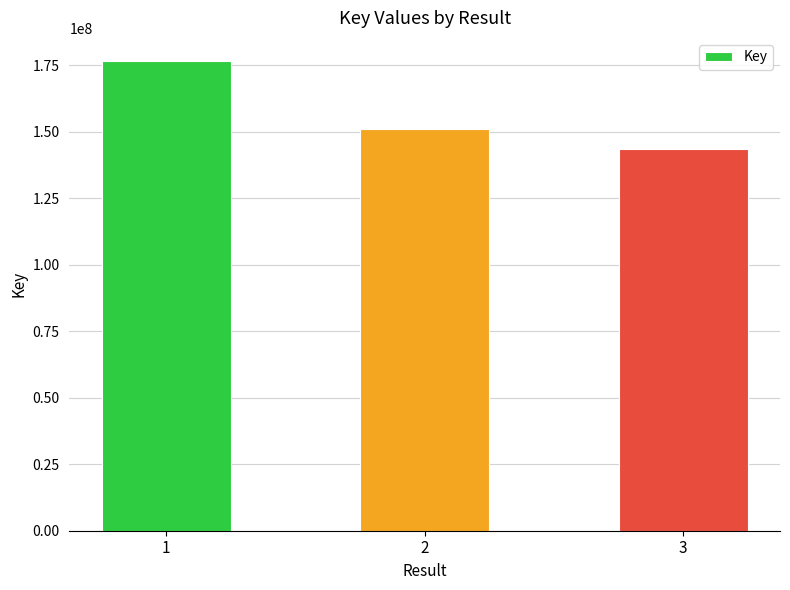

Reading left to right, transcribe all the data shown in this chart.

1=176375700	2=150972489	3=143556742